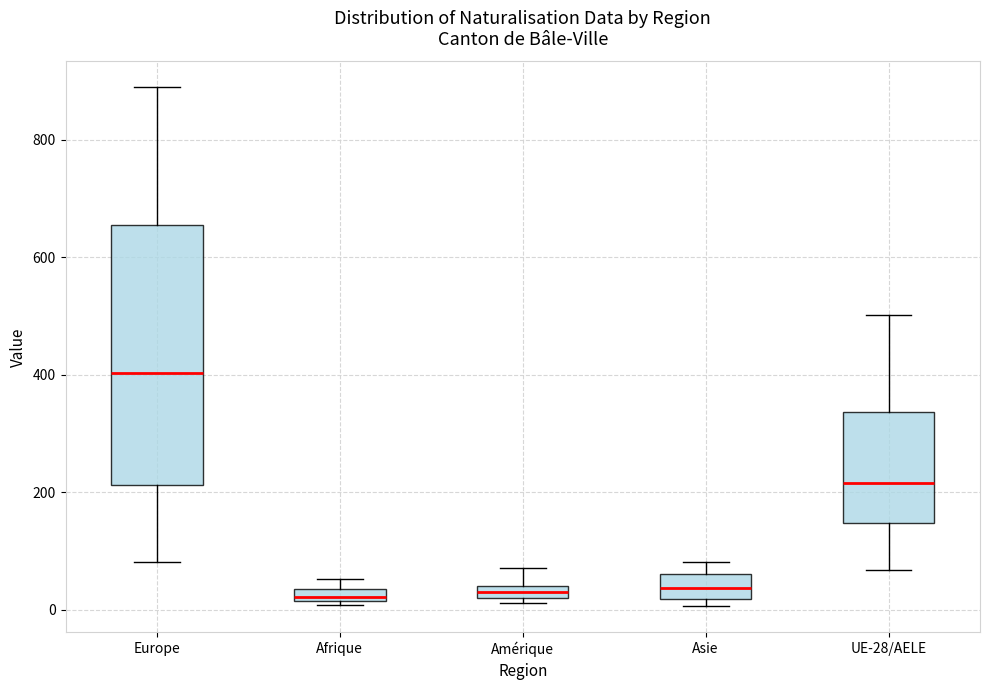

Where is the lower edge of the box for Amérique on the y-axis? The values are not printed on the chart, so give them approximately, as read against the axis.

20